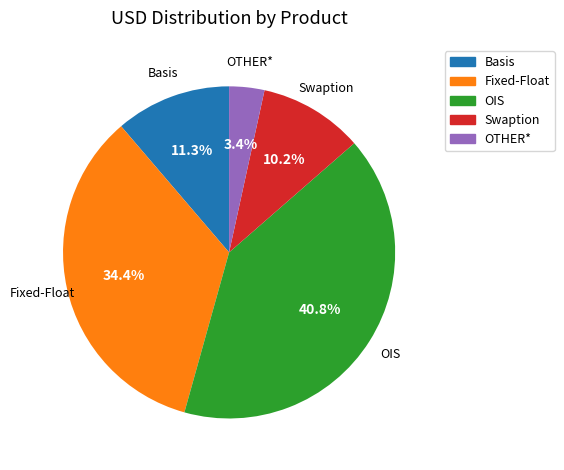

Is there a majority slice in this chart?

No